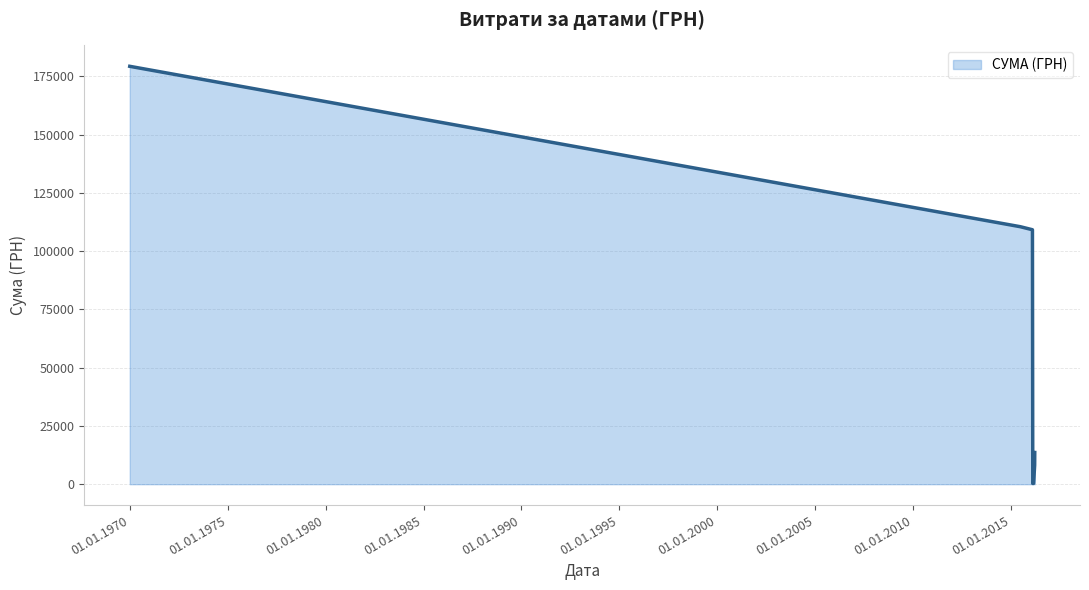

What is the maximum value shown in the chart?

179303.0